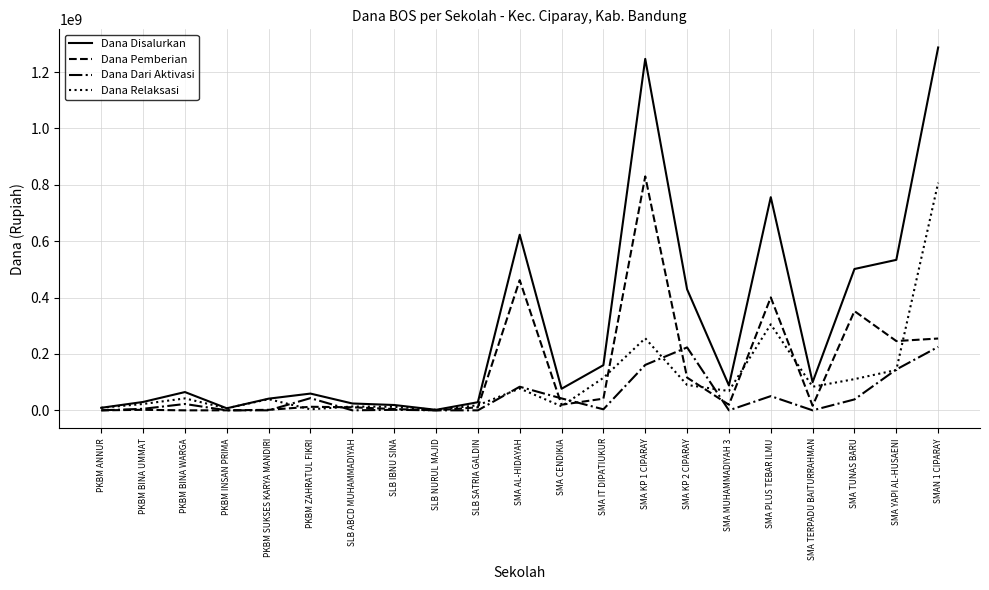

What is the maximum value for Dana Relaksasi?

807300000